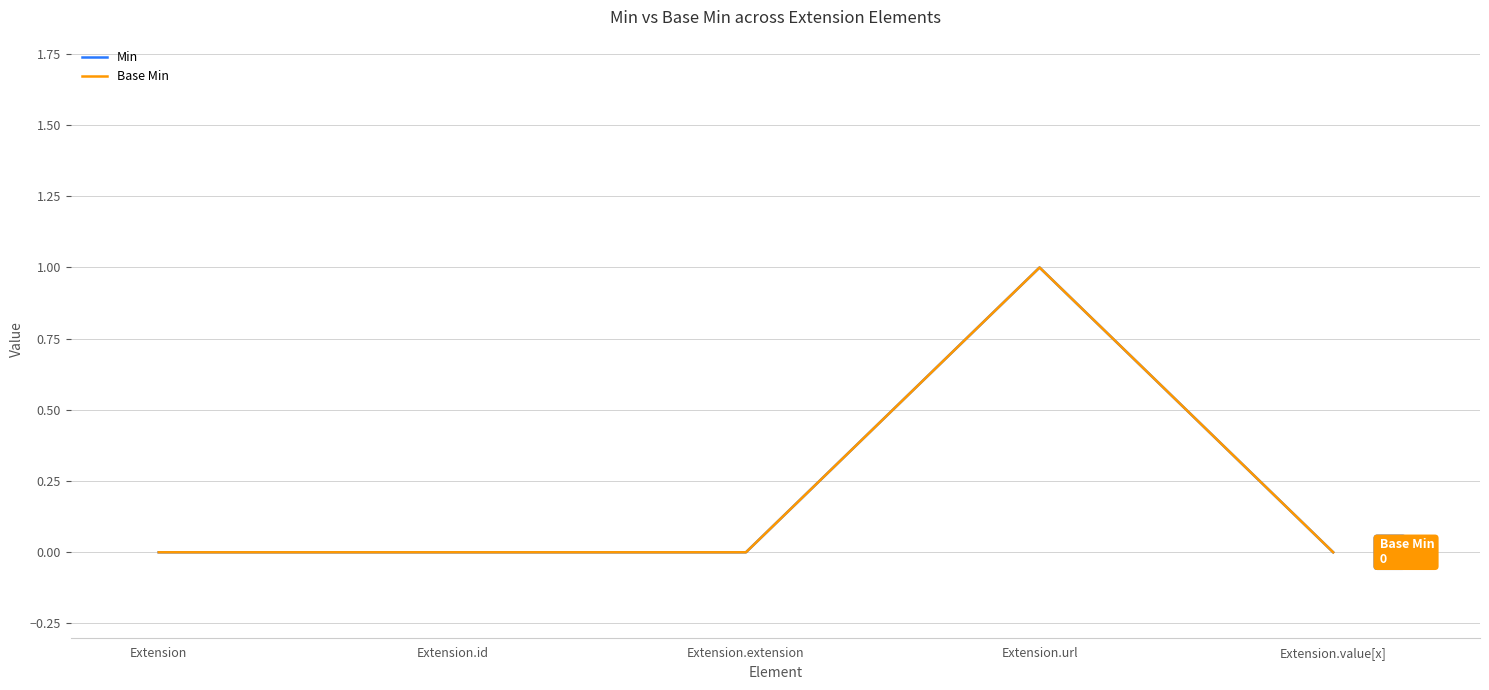

Does the chart display data point markers on the line(s)?

No